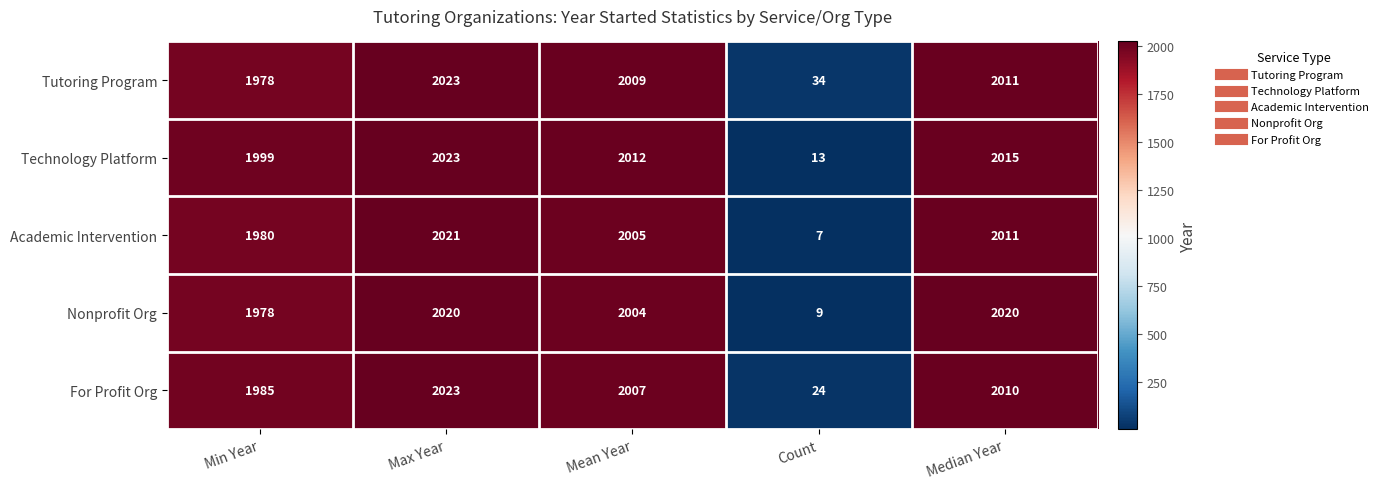

What is the average value of the Tutoring Program series?

1611